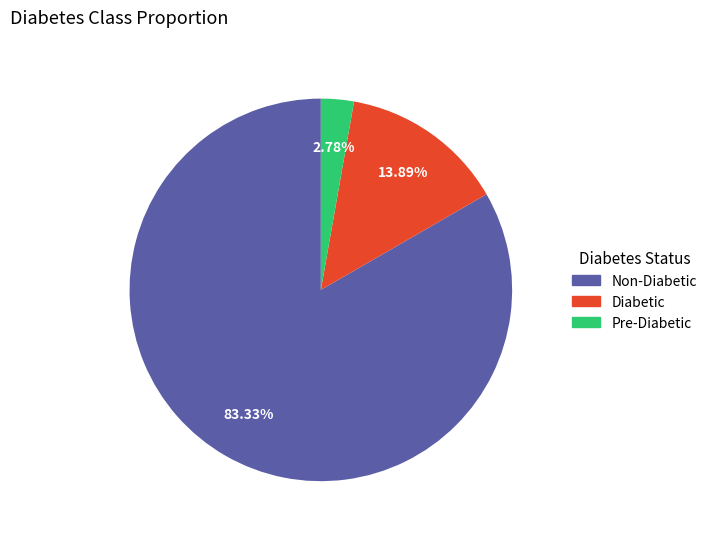

Is there a majority slice in this chart?

Yes